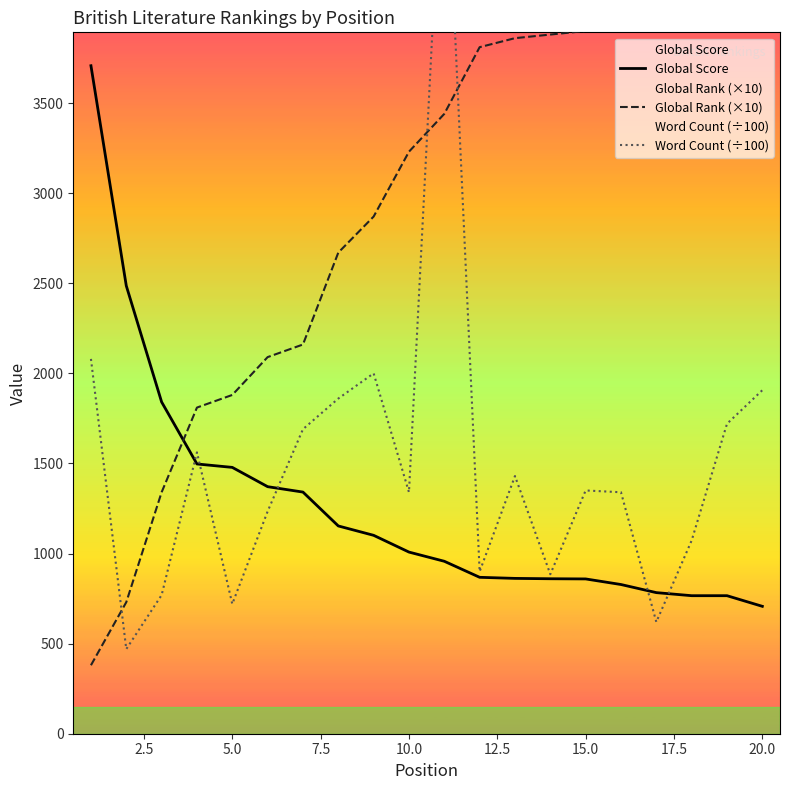

How many intersections are there between Global Rank (×10) and Word Count (÷100)?

3